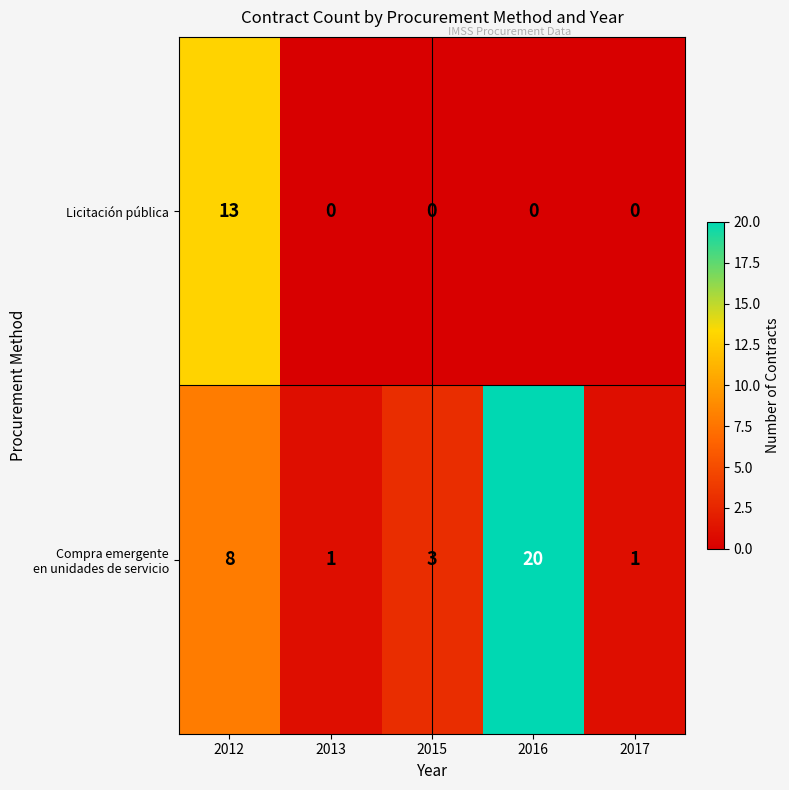

What is the difference between the highest and lowest values at 2012?

5